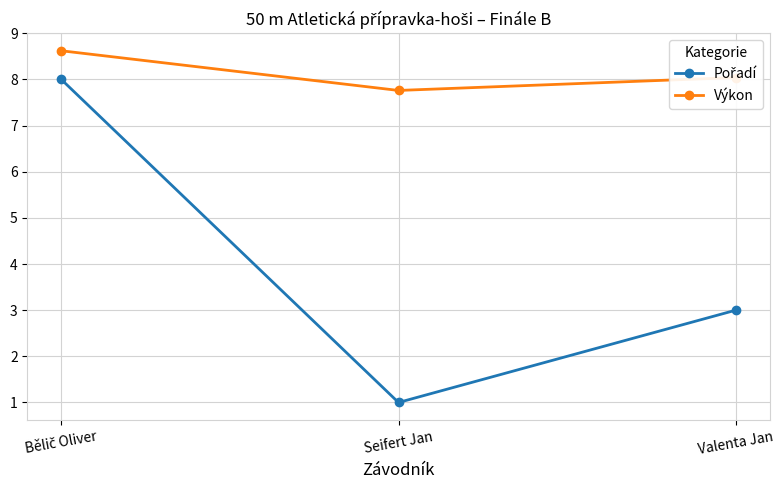

What value does the Výkon series have at Valenta Jan?

8.0